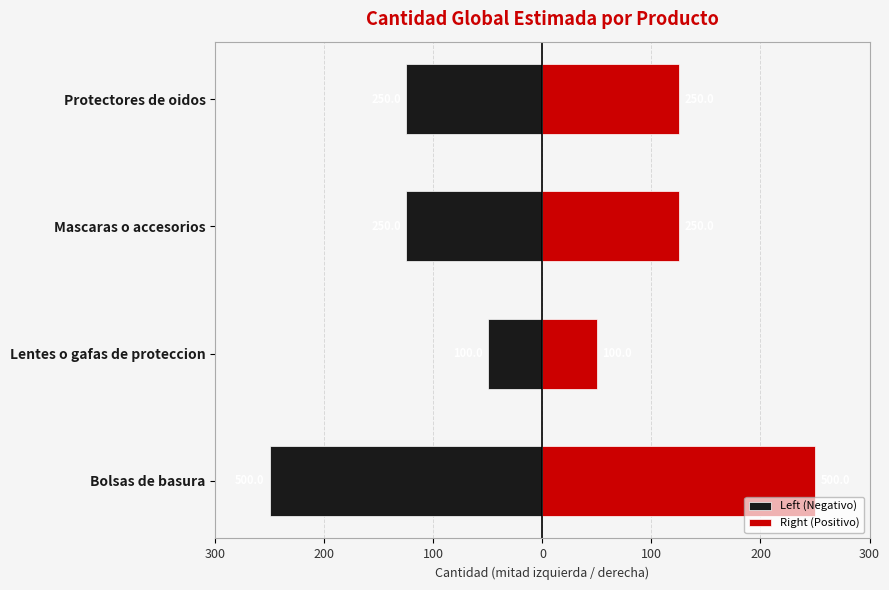

What is the approximate value of Right (Positivo) at Mascaras o accesorios, to the nearest 10?

120